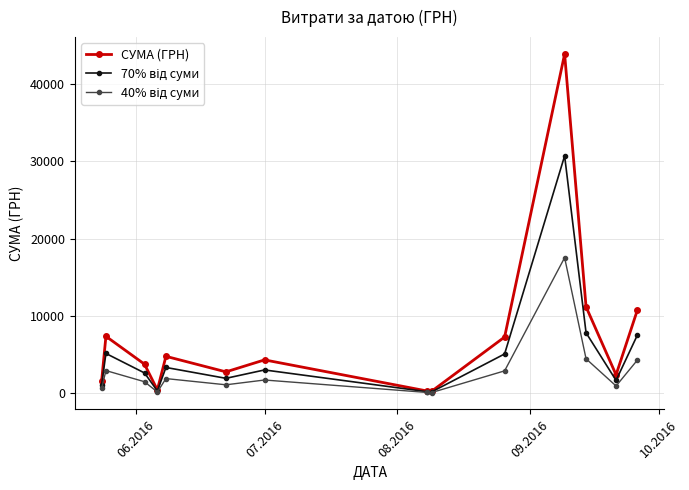

Which series has the largest range (max minus min)?

СУМА (ГРН)